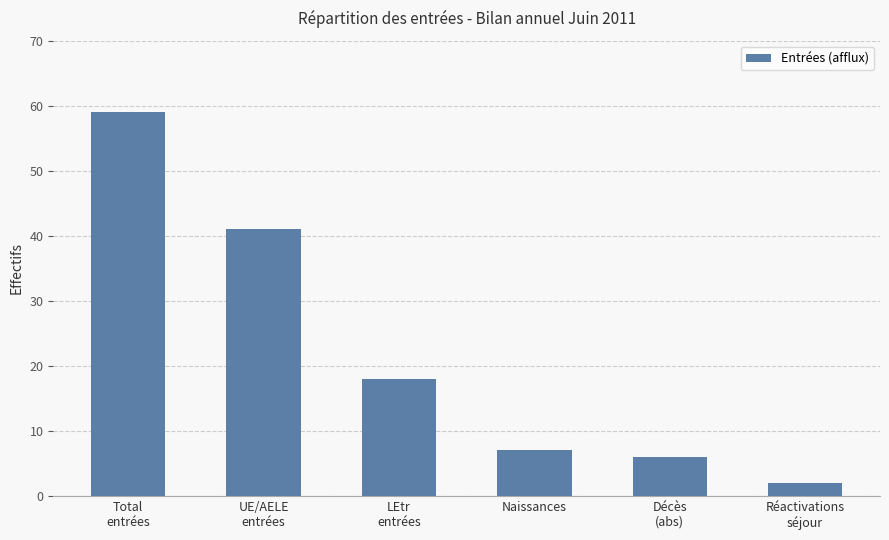

What value does the data have at Décès
(abs)?

6